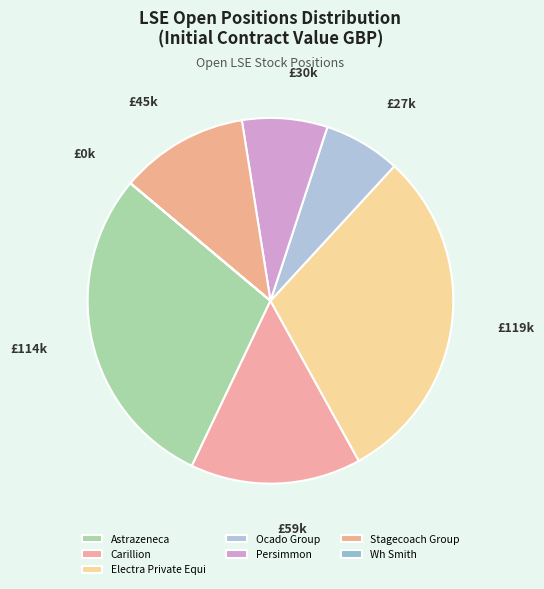

Combined, what portion of the pie is Carillion and Stagecoach Group?

26.5%